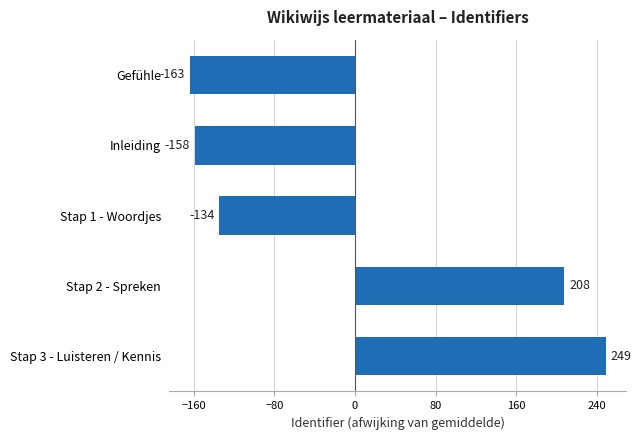

What is the change in value from Stap 2 - Spreken to Stap 1 - Woordjes?

-342.0